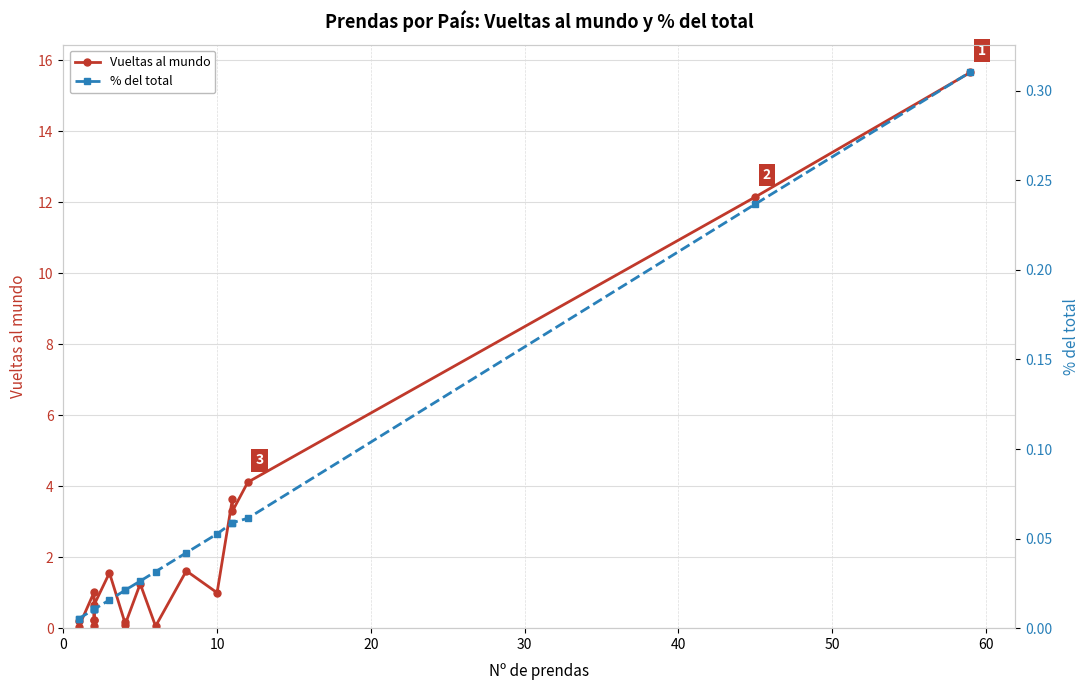

True or false: Vueltas al mundo has more than 1 interior local peaks.

True